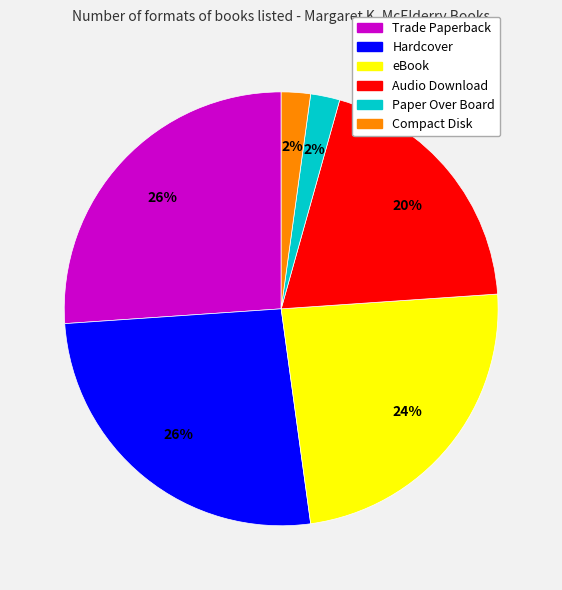

What is the ratio of the value at Paper Over Board to the value at Hardcover?

0.1